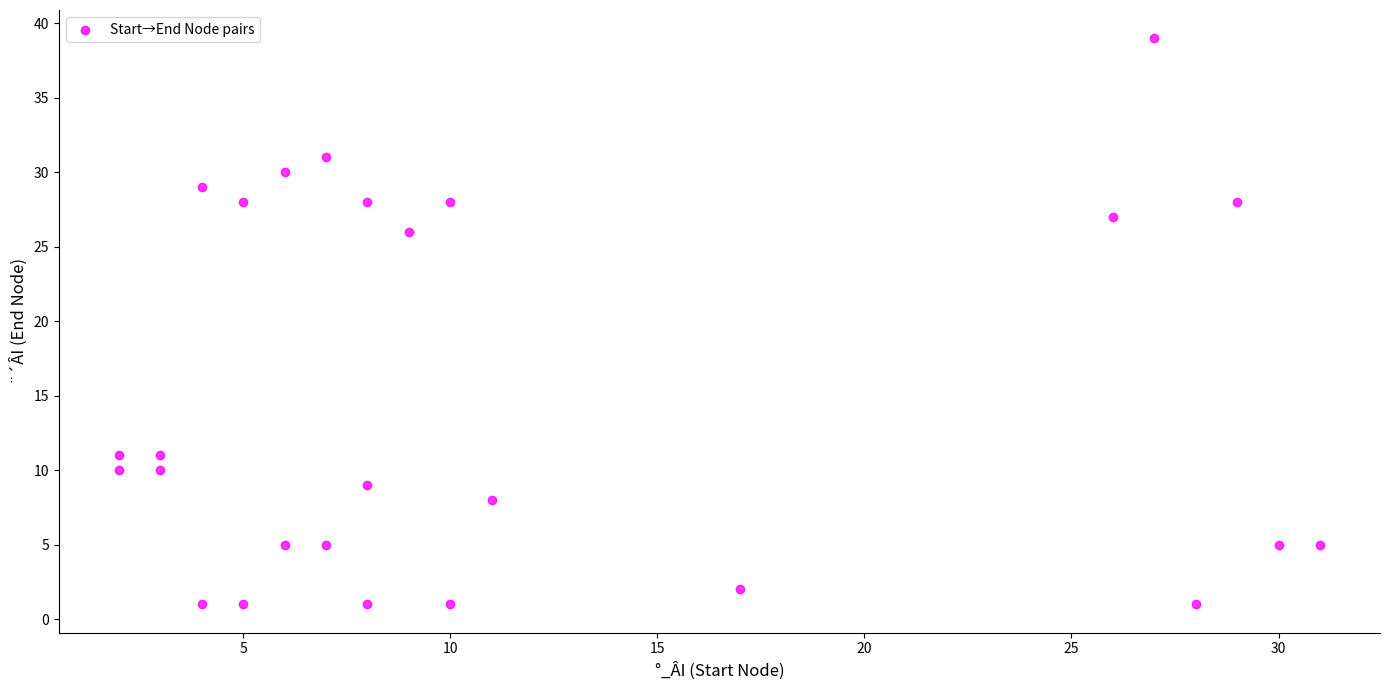

What Y value in the scatter plot is closest to 20?

26